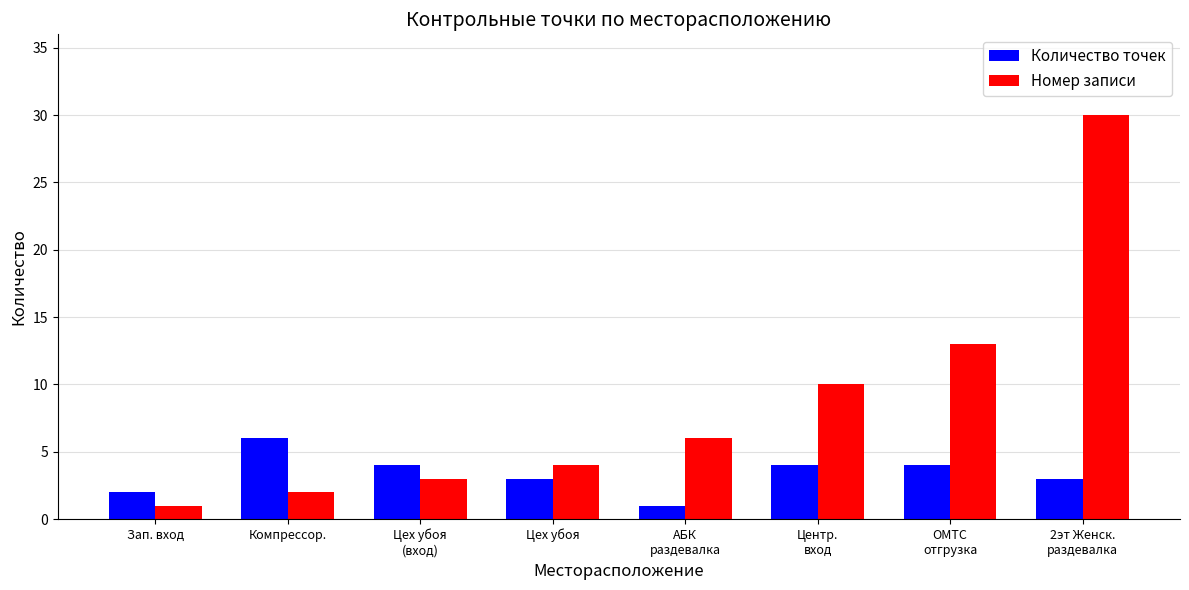

Reading left to right, extract all data points from this chart.

Количество точек: 2	6	4	3	1	4	4	3
Номер записи: 1	2	3	4	6	10	13	30